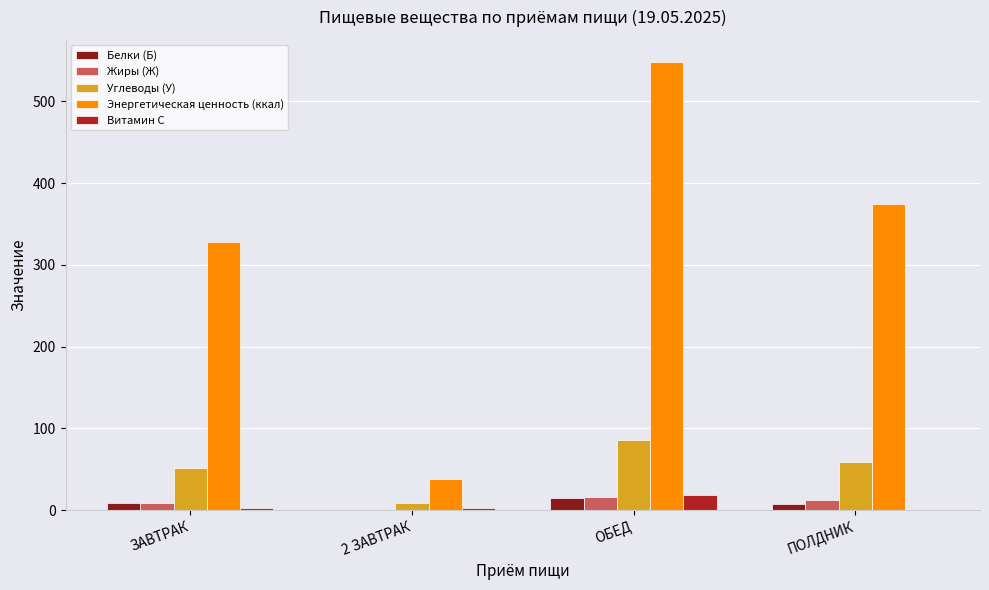

Which series changed the most between 2 ЗАВТРАК and ПОЛДНИК?

Энергетическая ценность (ккал)